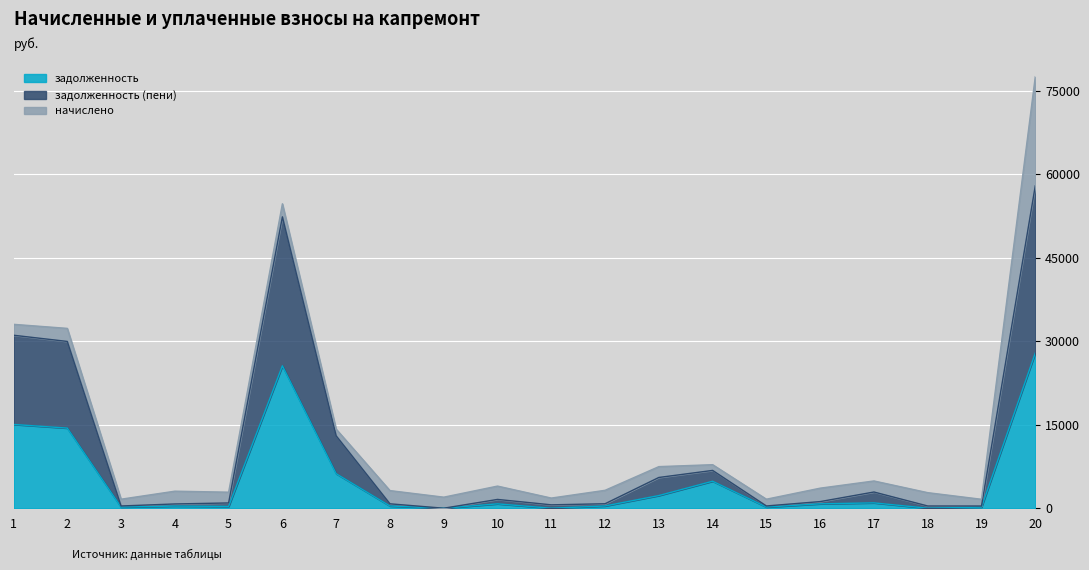

What is the difference between the second highest and minimum values in the задолженность (пени) series?

52357.2